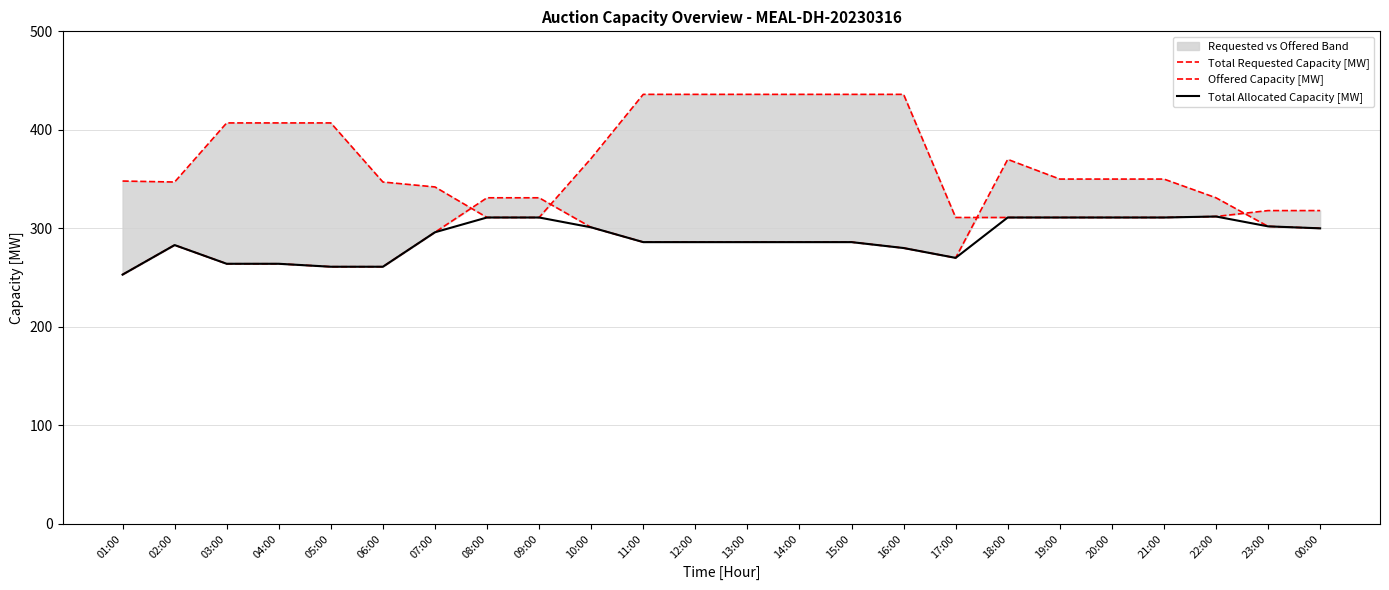

What is the label of the 7th point from the right?

18:00